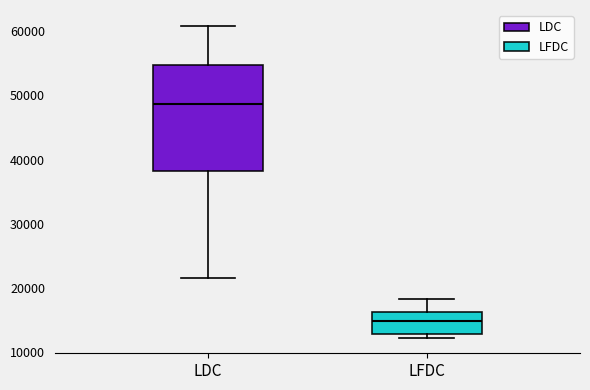

Reading left to right, transcribe this box plot: for each box, give where its median line is, the range the box spans, and where its two whiskers end, as read against the y-axis. The values are not printed on the chart, so give them approximately, as read against the axis.

LDC: median 49000, box 38000 to 55000, whiskers 22000 to 61000
LFDC: median 15000, box 13000 to 16000, whiskers 12000 to 18000